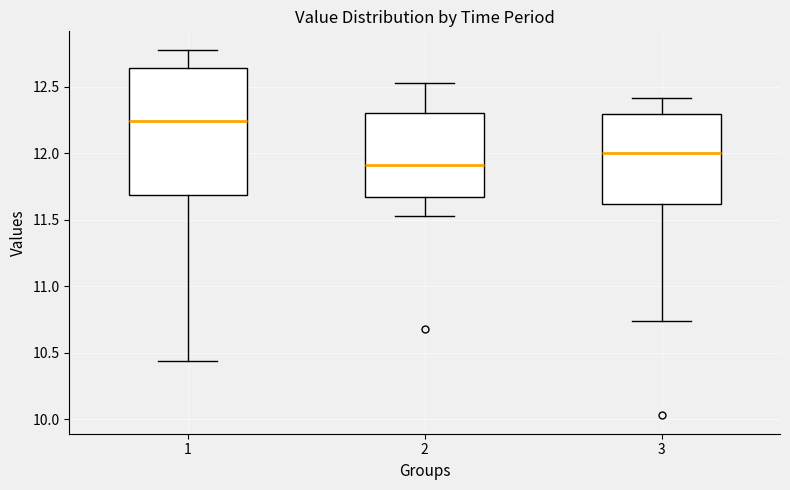

Which box has the highest median line?

1